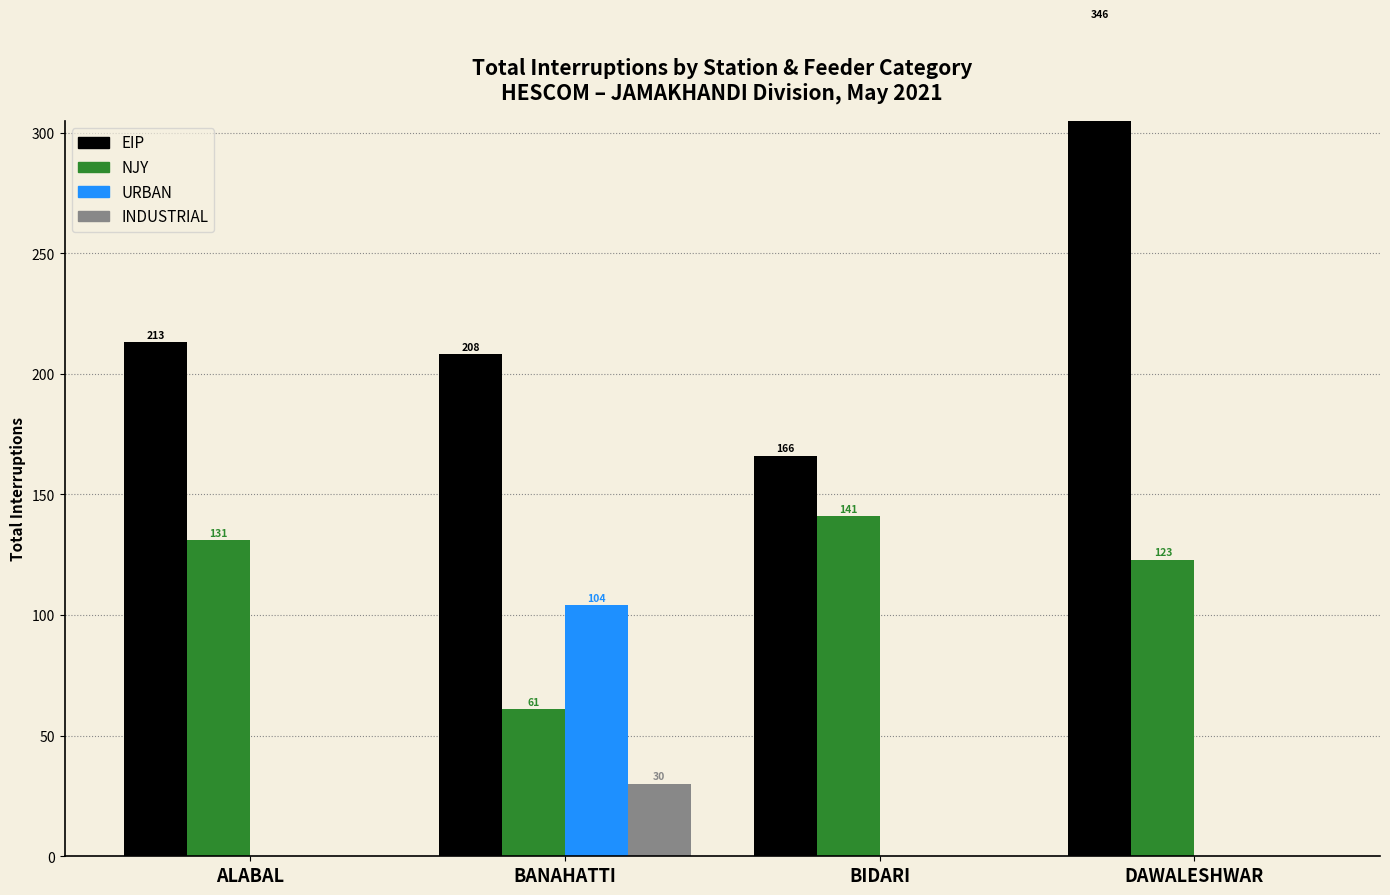

How many values in the EIP series exceed 213?

1